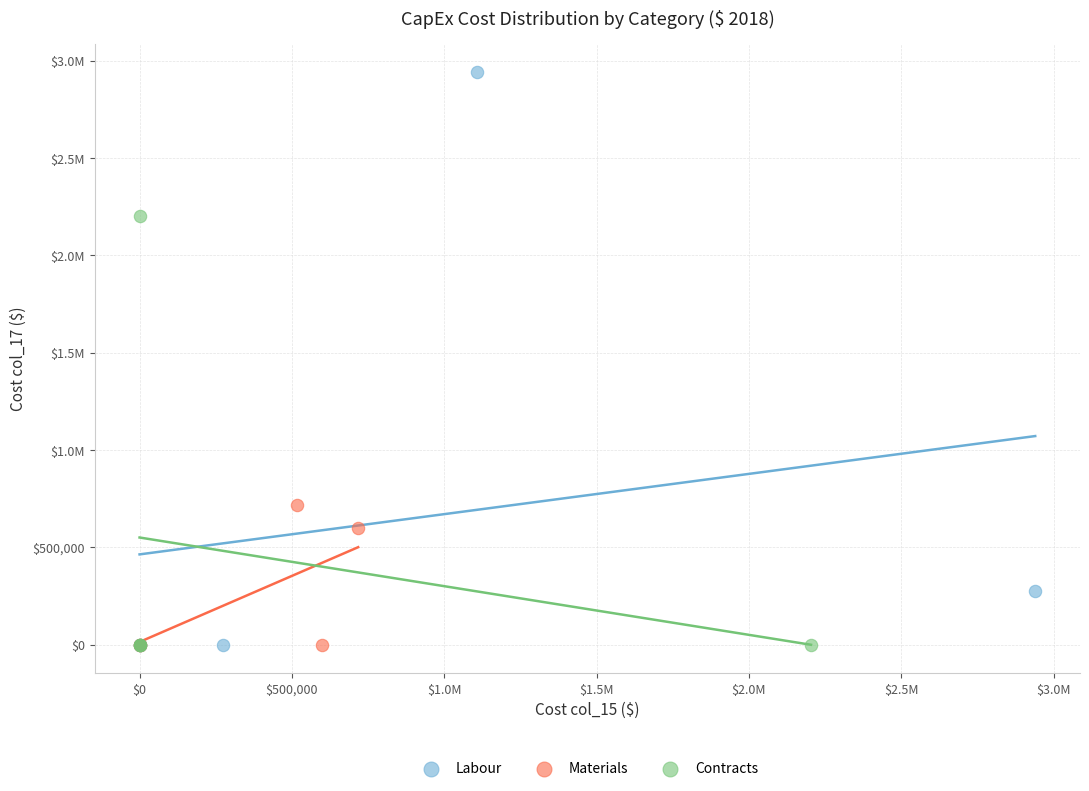

What are all the series names shown in the legend?

Labour, Materials, Contracts